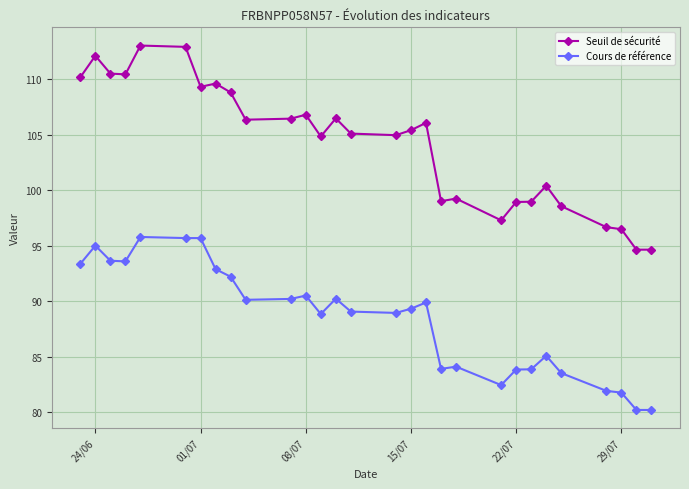

How many lines are shown in the chart?

2